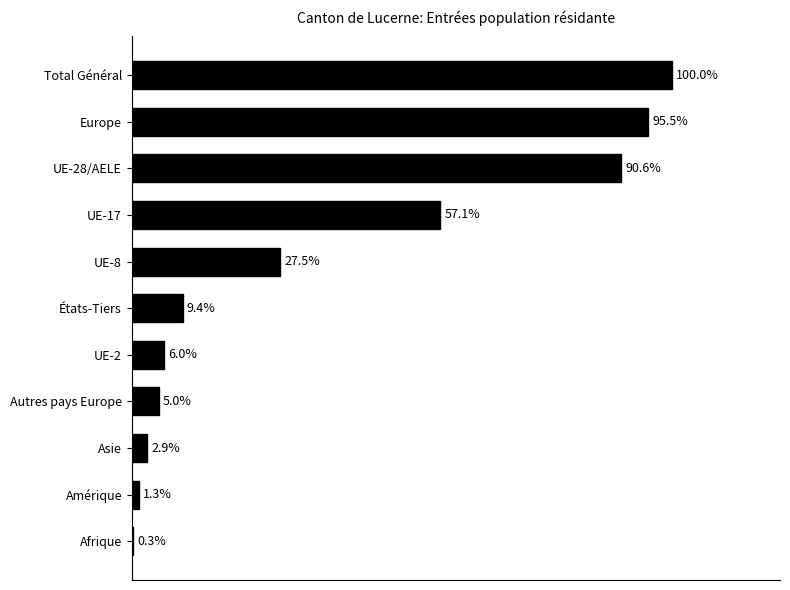

Are the bars horizontal?

Yes